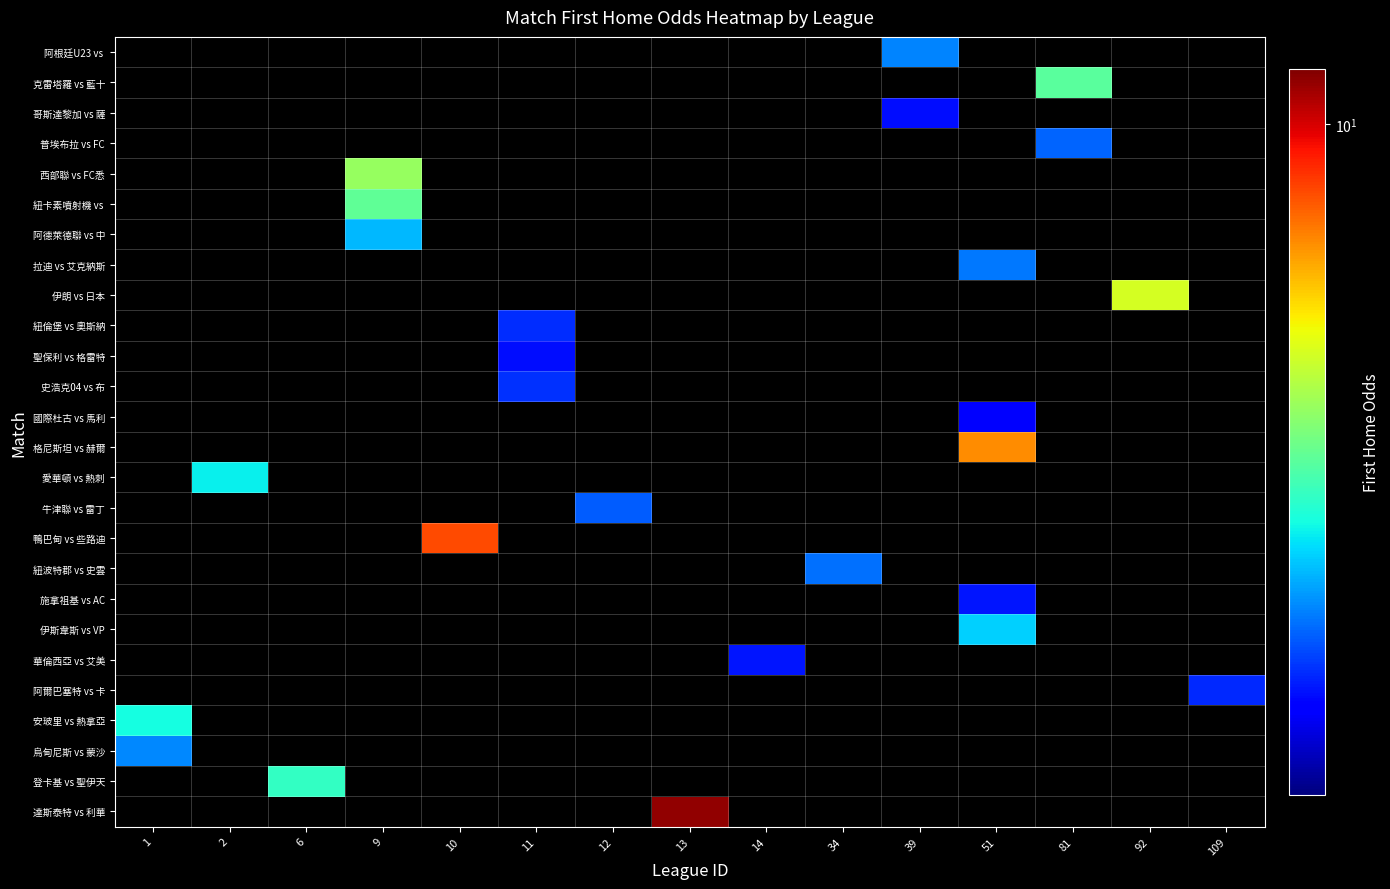

At which label does 安玻里 vs 熱拿亞 reach its peak?

1